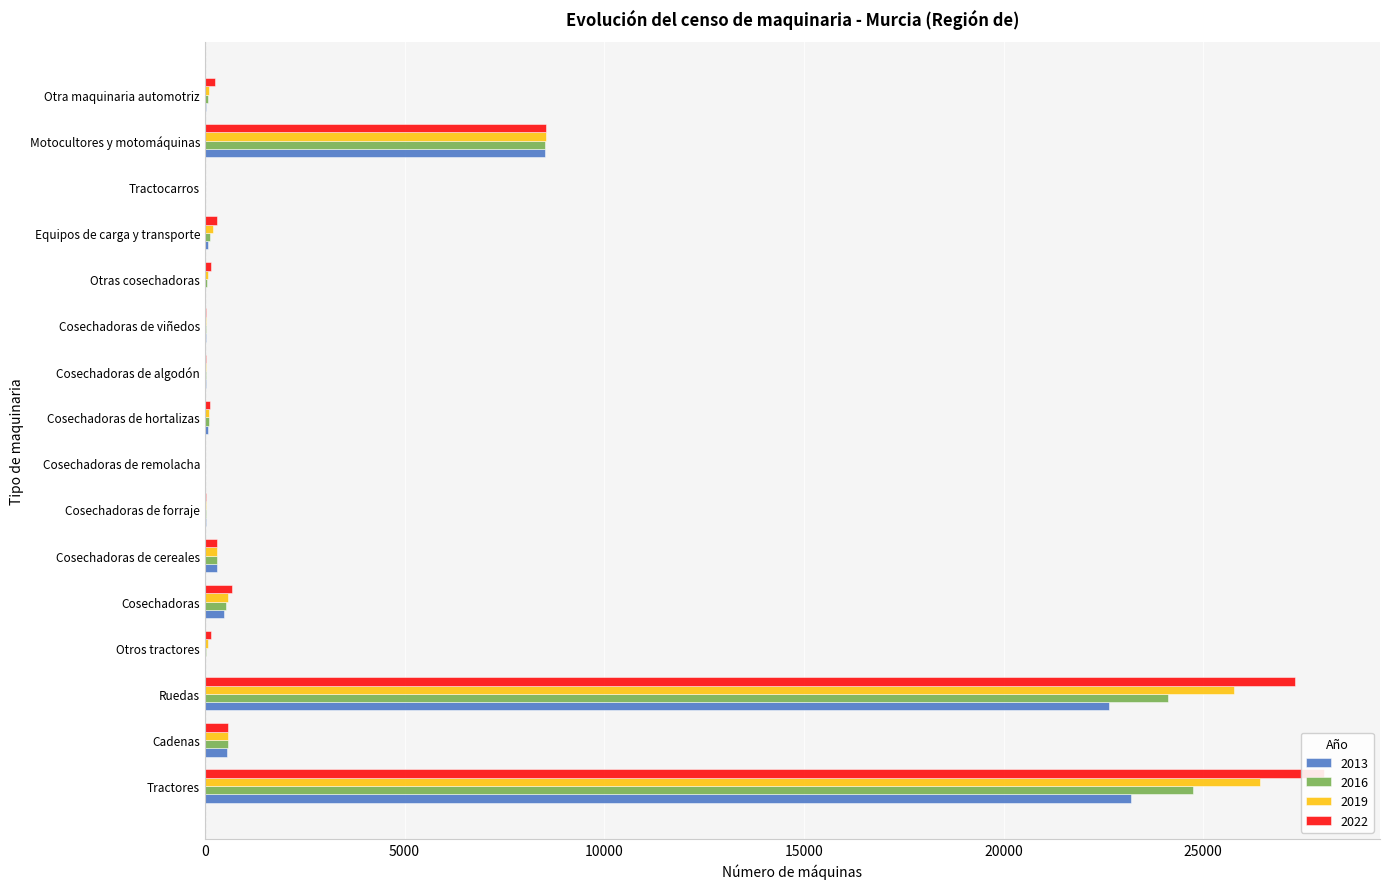

How many bars are there in each group?

4